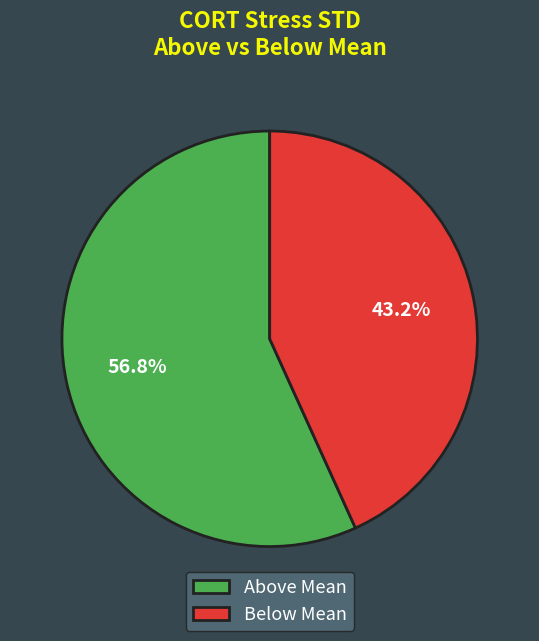

Which category accounts for the majority?

Above Mean